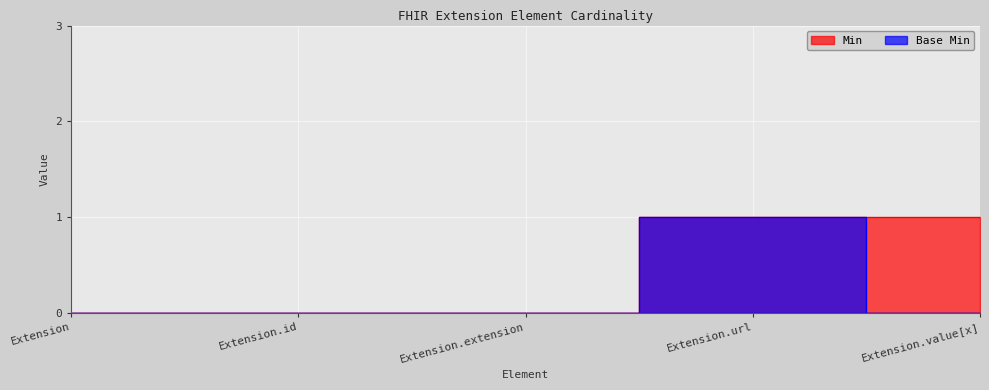

What is the label of the 1st point from the right?

Extension.value[x]